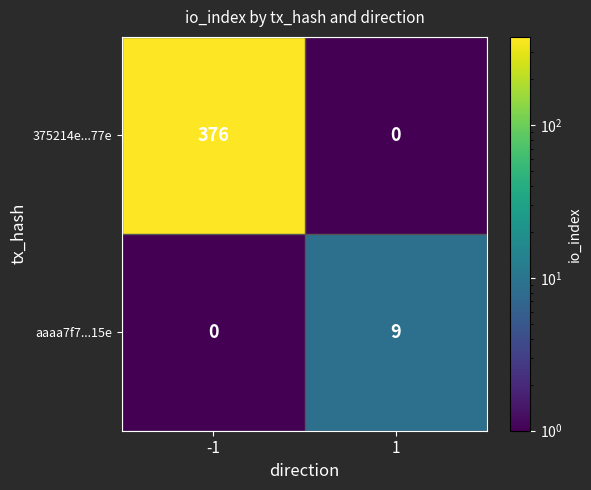

The 375214e...77e series shows 664 at -1. True or false?

False